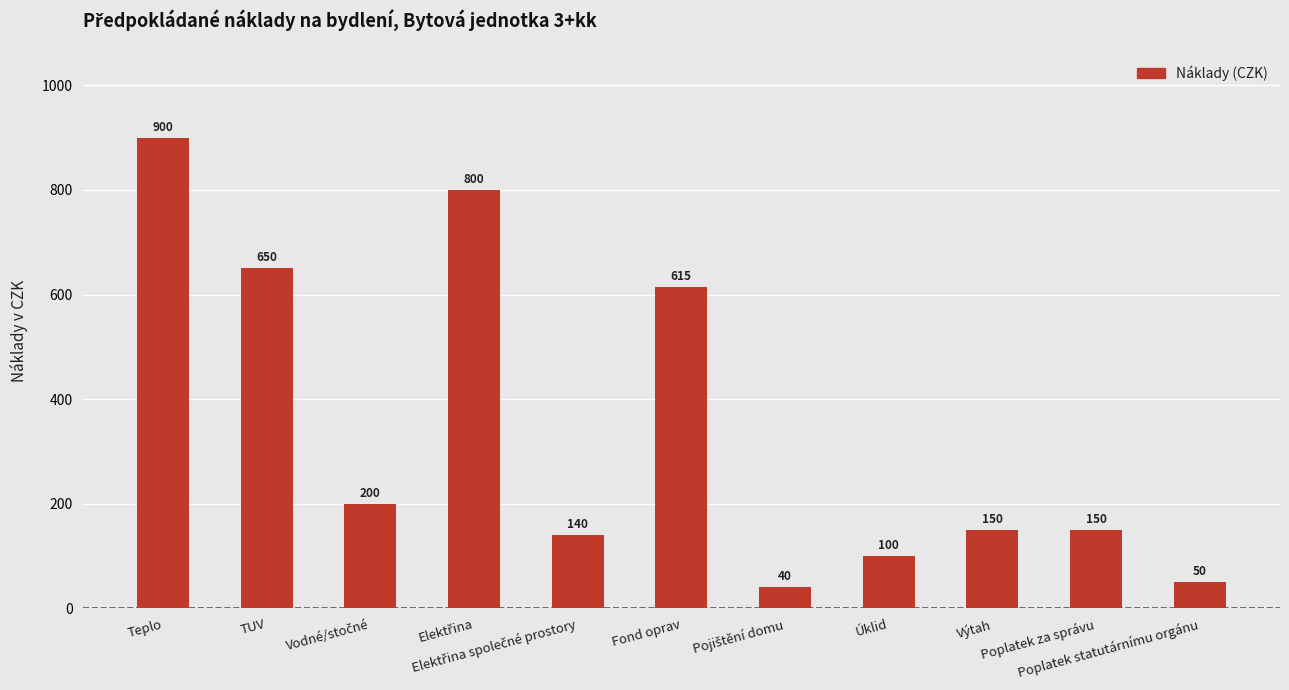

What is the maximum value shown in the chart?

900